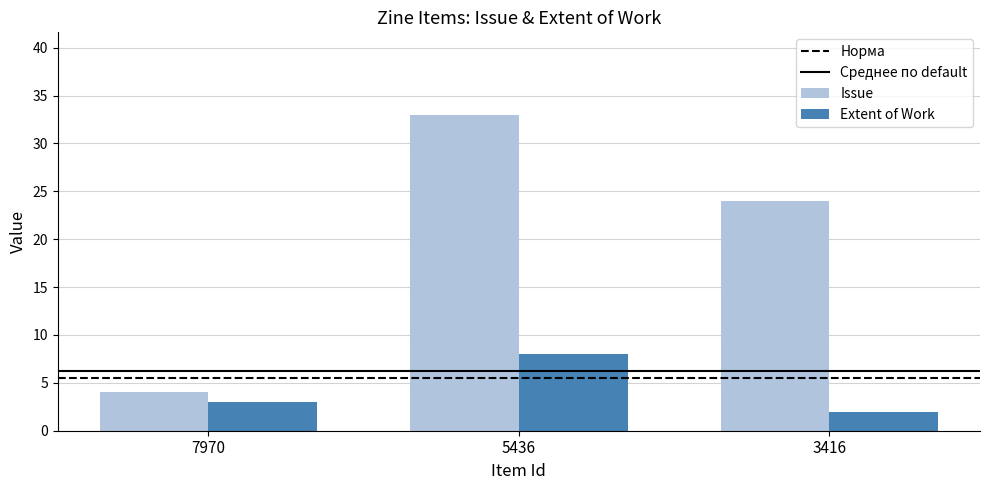

What is the average value of the Issue series?

20